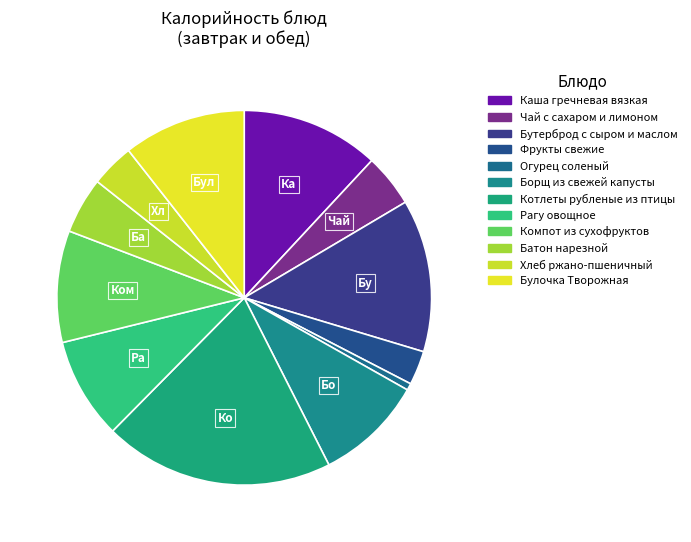

Which slice is the largest?

Котлеты рубленые из птицы